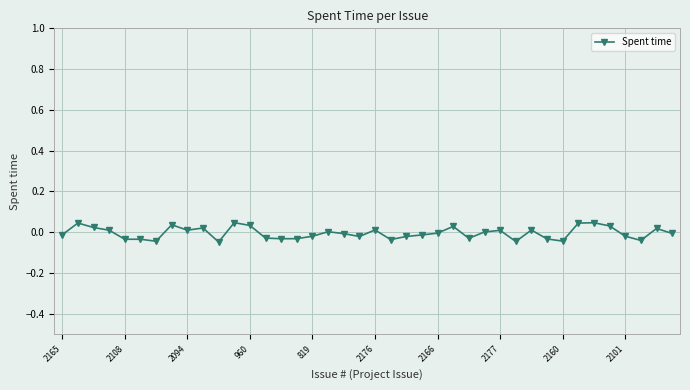

What is the difference between the maximum and second lowest values?

0.1